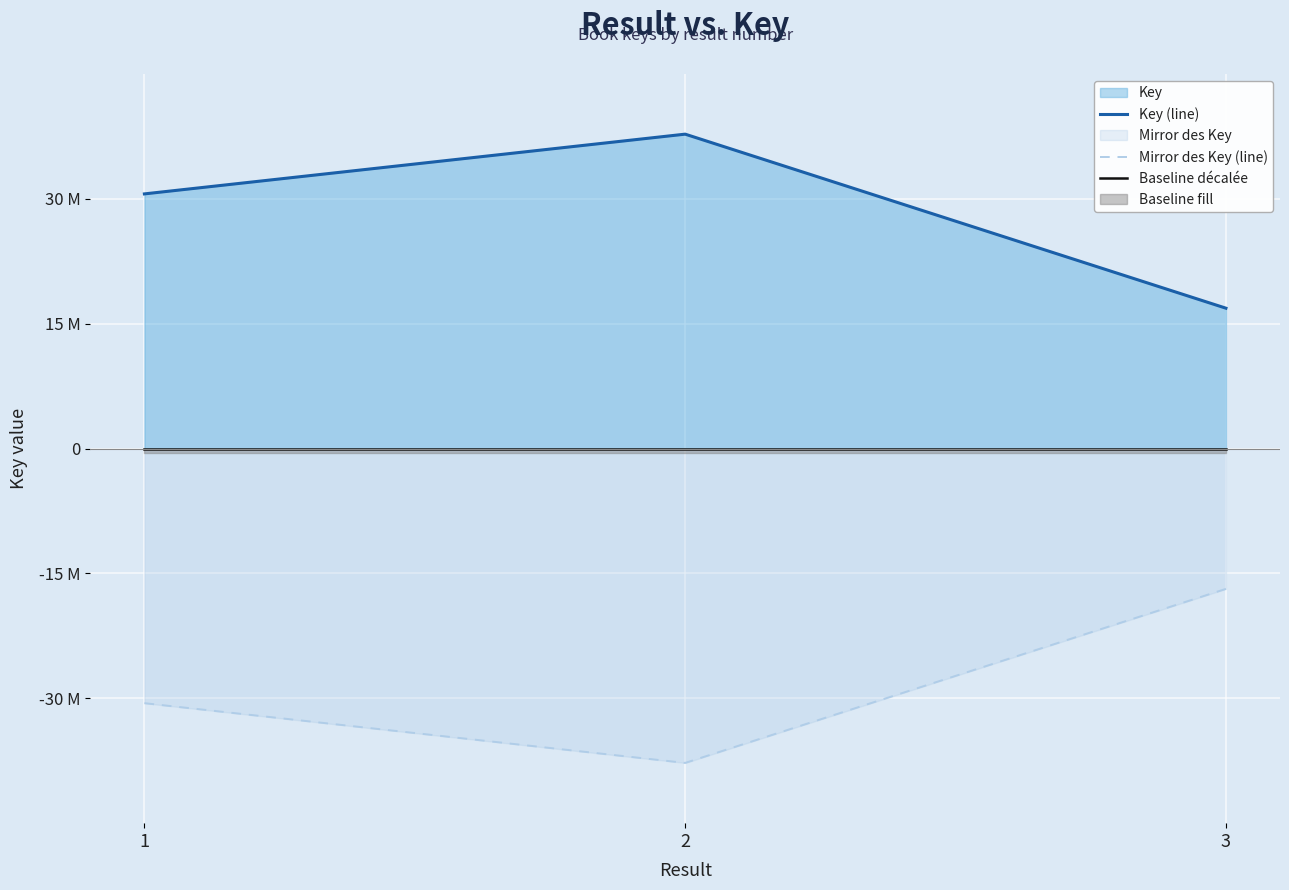

What value does the Key (line) series have at 3, to the nearest 50?

16857200